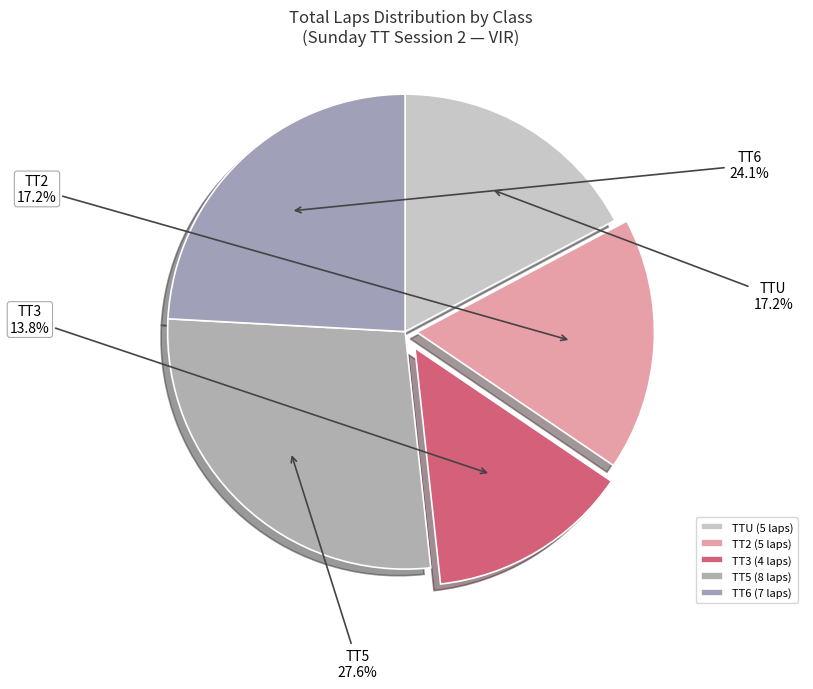

Count the number of slices in the pie.

5